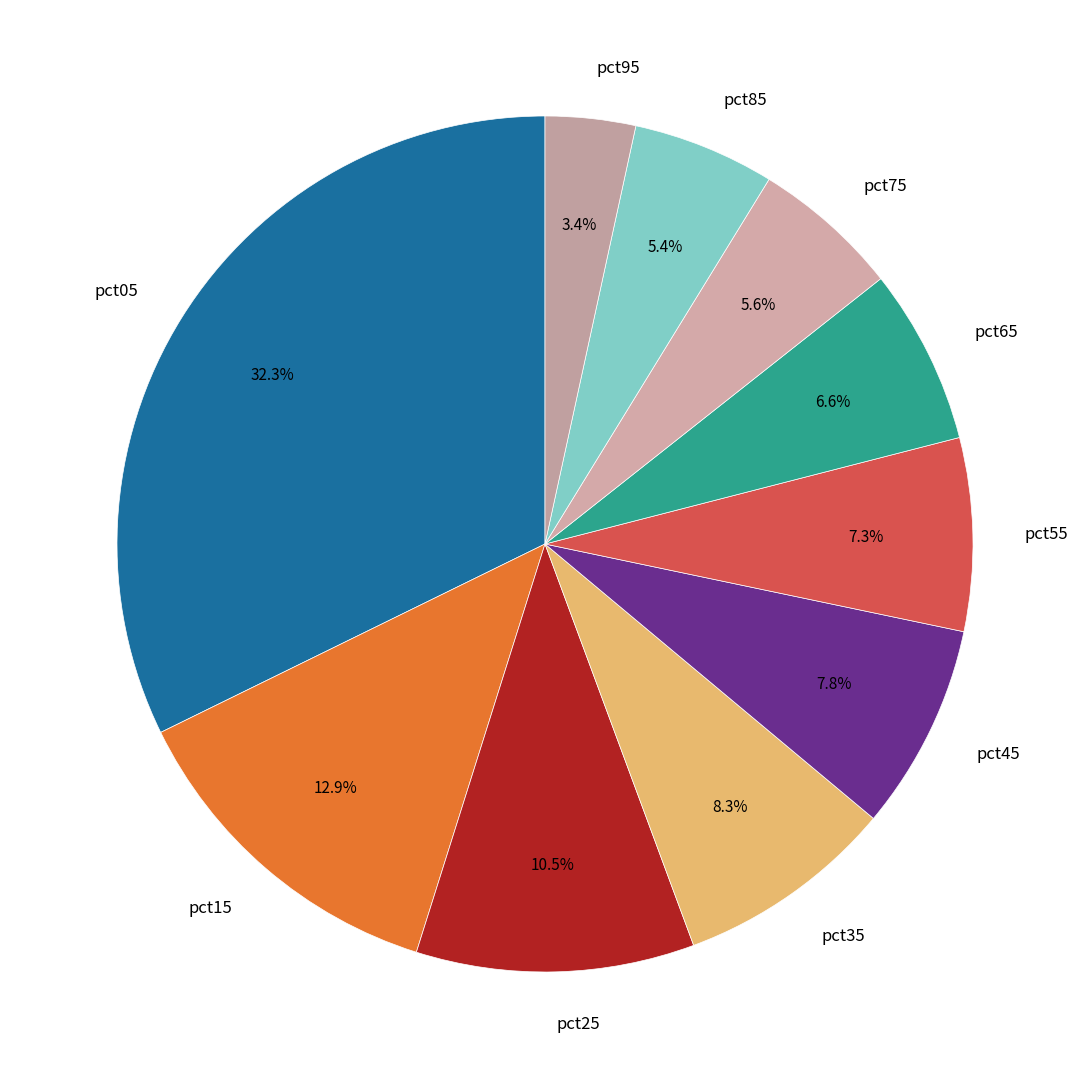

To the nearest percent, what portion does pct15 represent?

13%